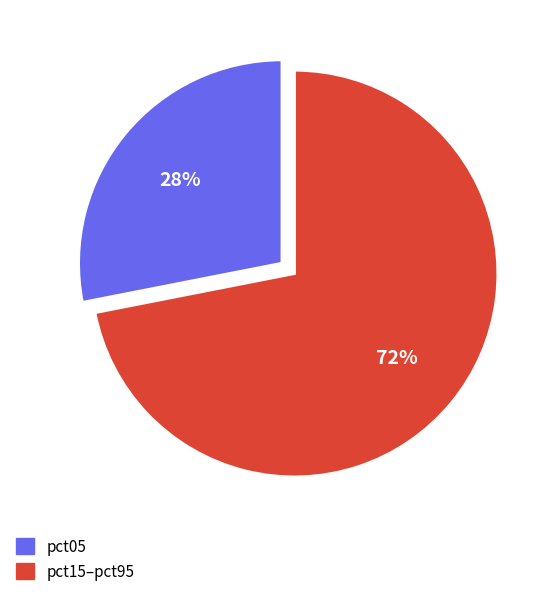

Rank the categories by value from highest to lowest.

pct15–pct95, pct05